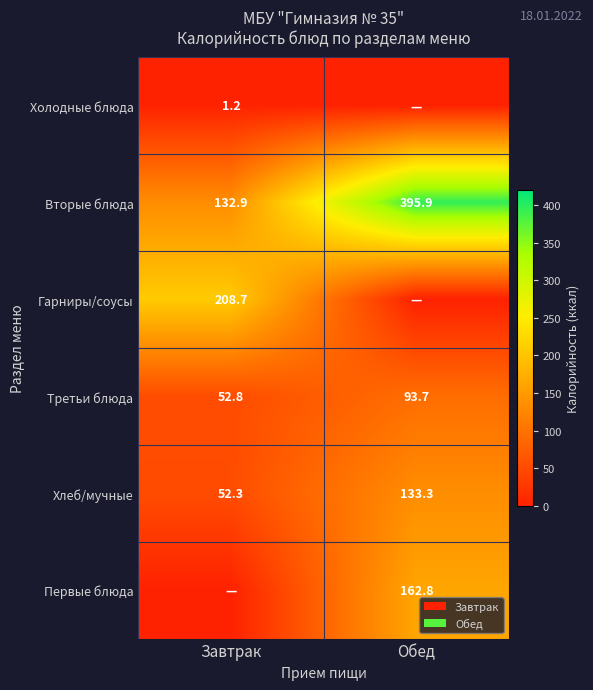

Which label corresponds to the largest value in the chart?

Обед